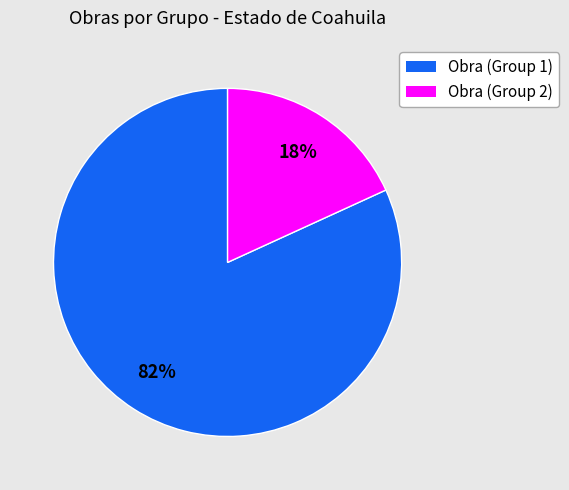

Does any single category account for the majority?

Yes